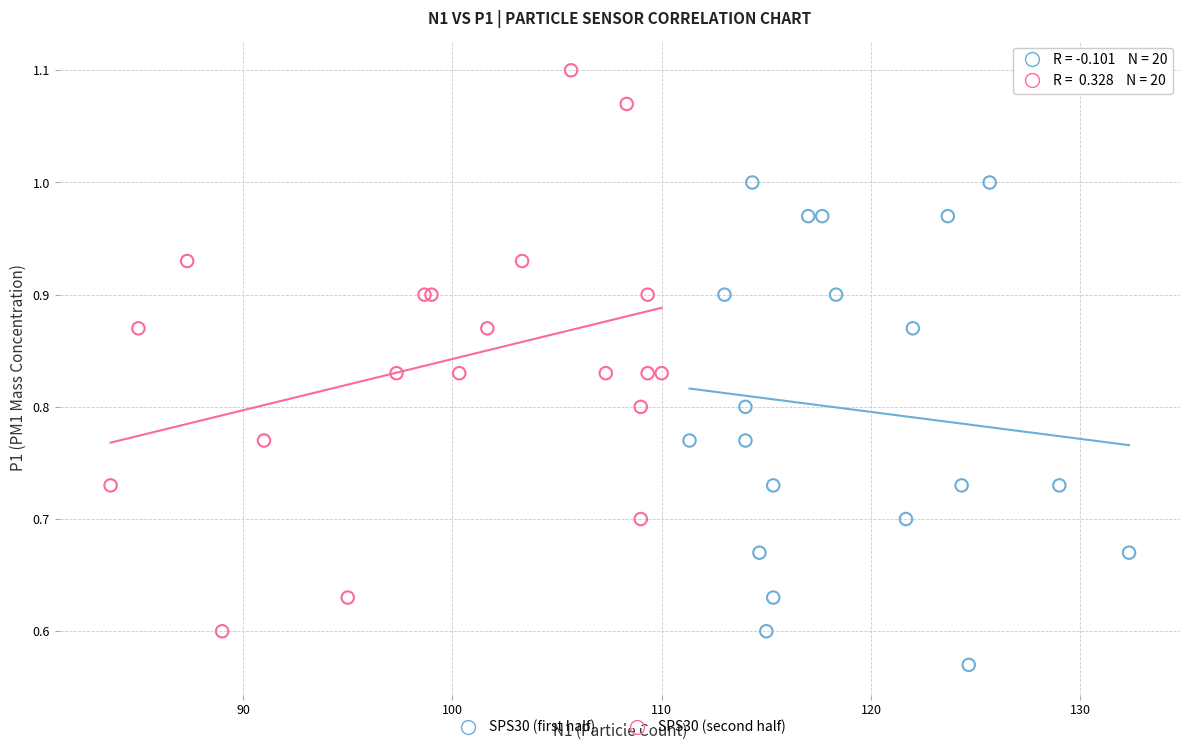

Which series has the widest spread of Y values?

SPS30 (second half)